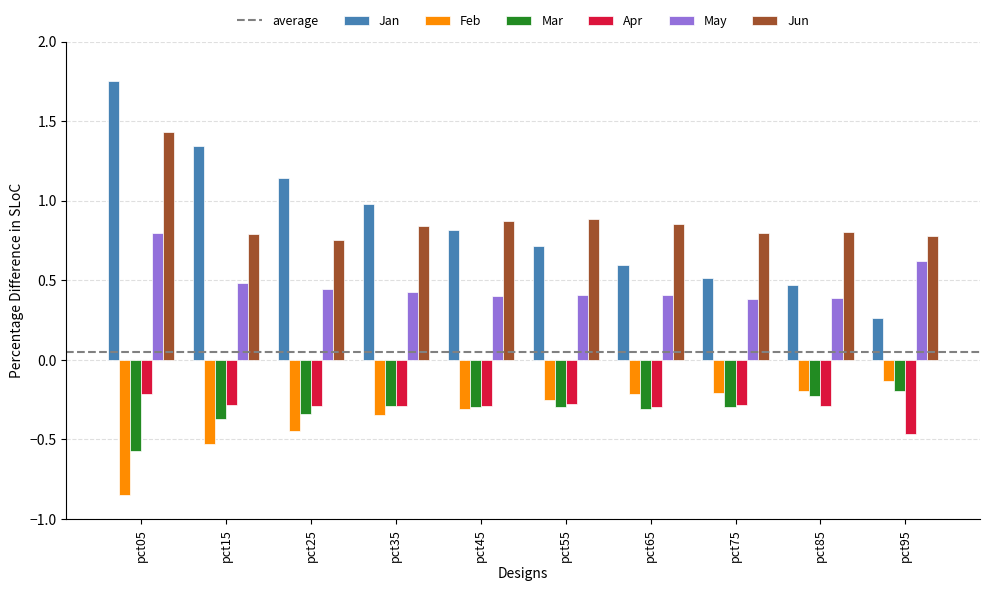

Which category has the lowest value across all series?

pct05